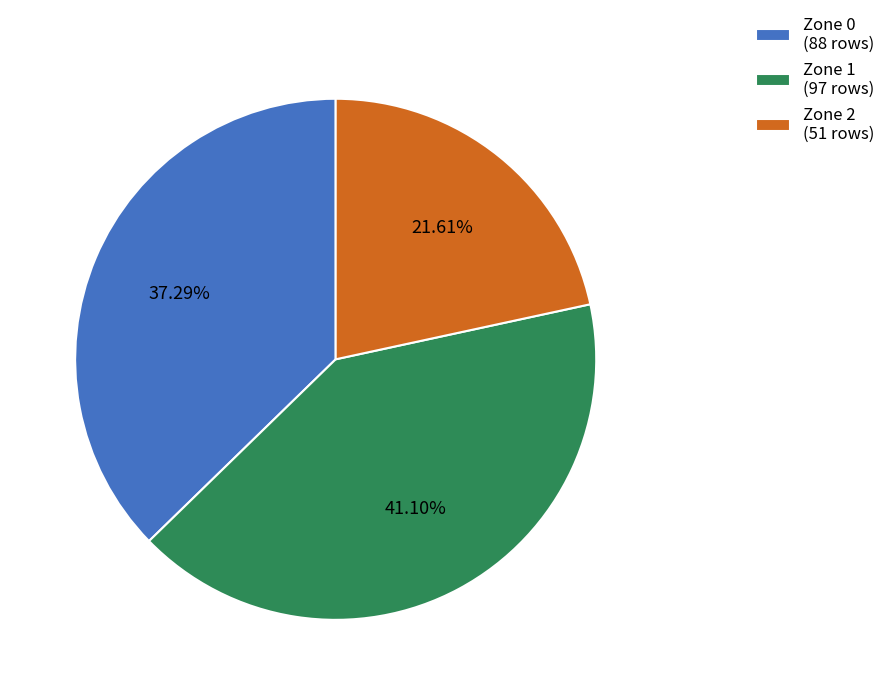

Is there a majority slice in this chart?

No